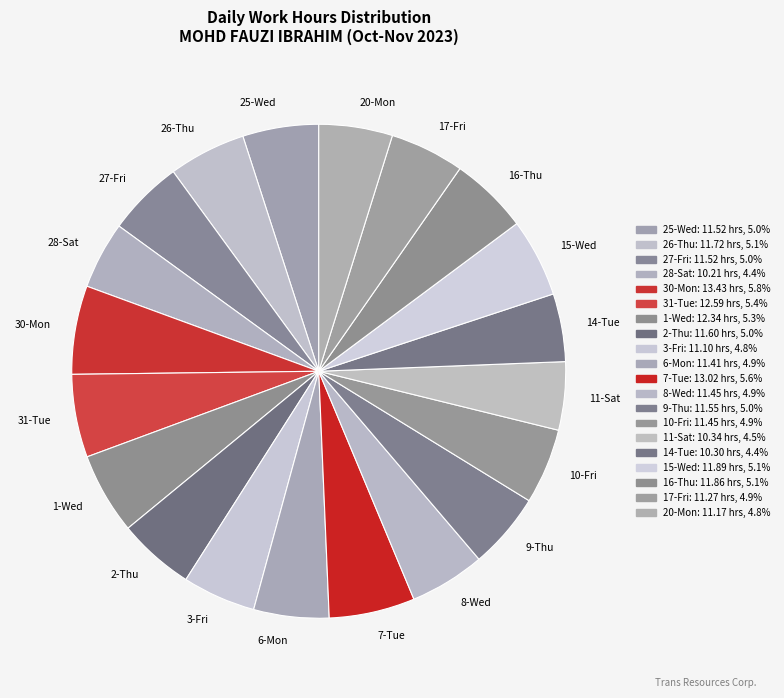

Count the number of slices in the pie.

20